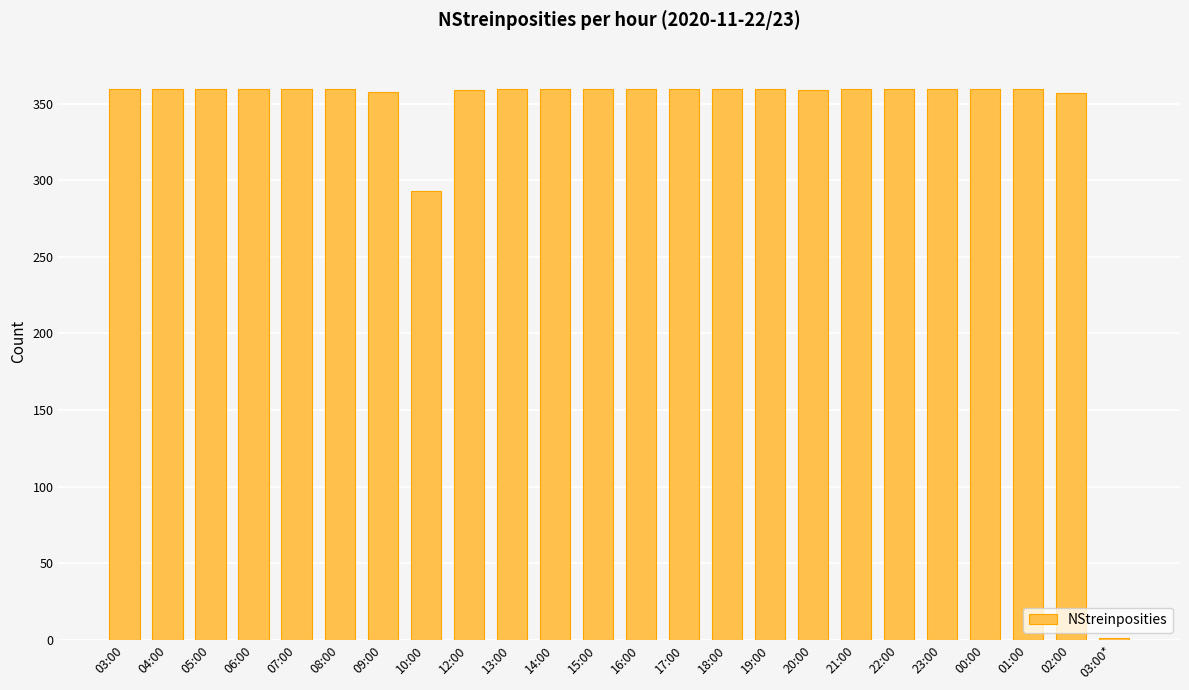

What is the ratio of the value at 18:00 to the value at 12:00?

1.0